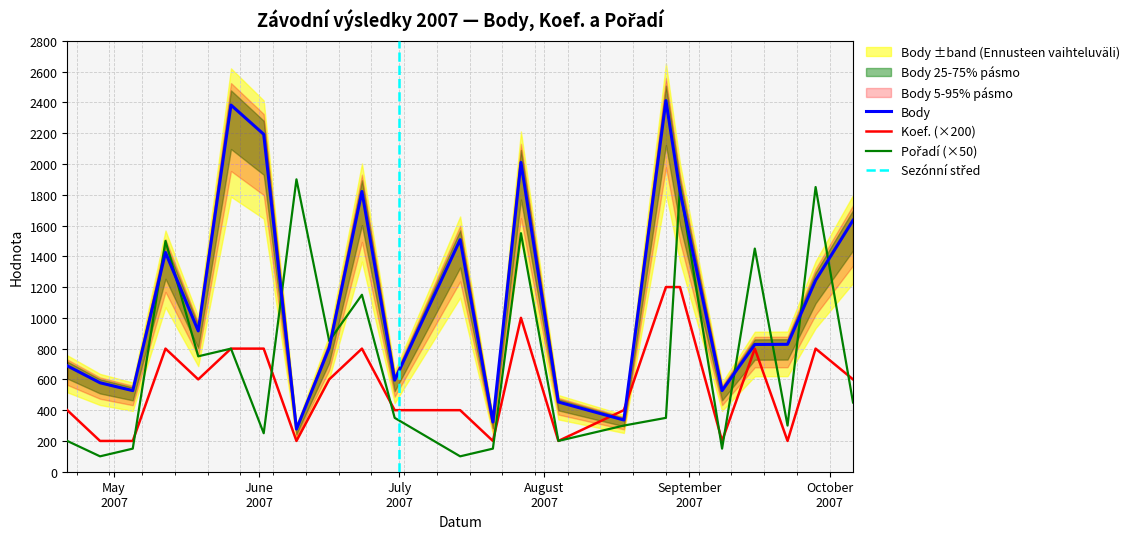

Read the Body value at 2007-09-08, to the nearest 50.

550